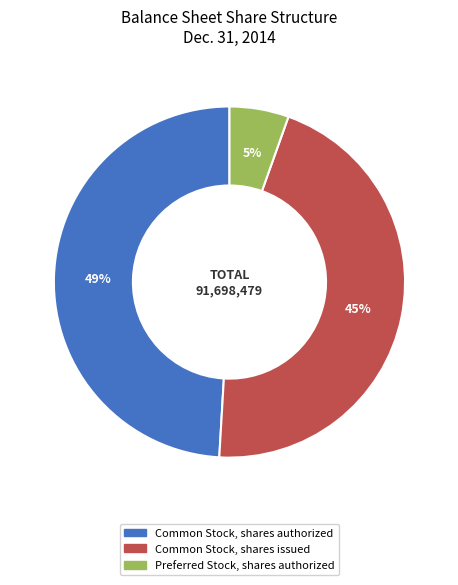

Approximately how many times larger is the value at Common Stock, shares authorized compared to Common Stock, shares issued?

1.1